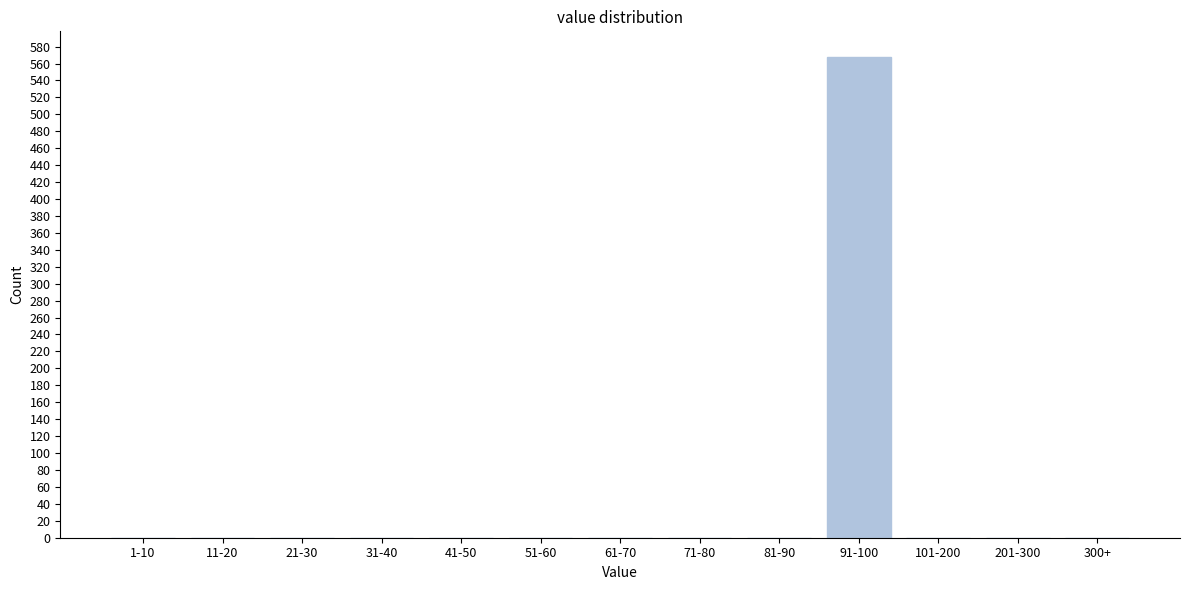

Reading left to right, extract all data points from this chart.

1-10=0	11-20=0	21-30=0	31-40=0	41-50=0	51-60=0	61-70=0	71-80=0	81-90=0	91-100=568	101-200=0	201-300=0	300+=0